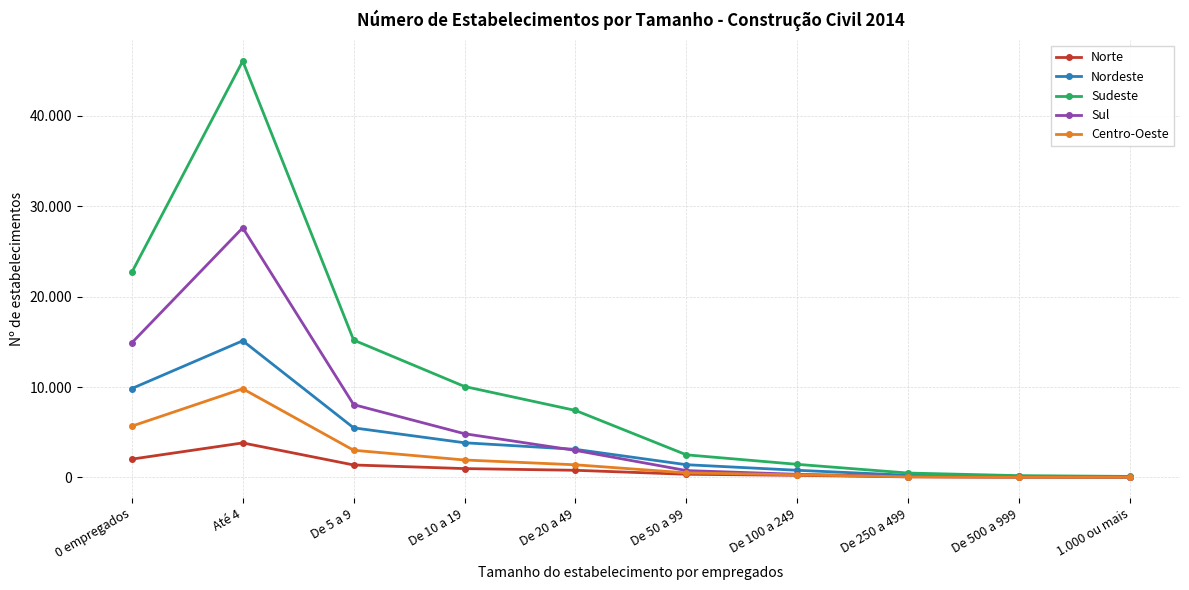

What are all the series names shown in the legend?

Norte, Nordeste, Sudeste, Sul, Centro-Oeste